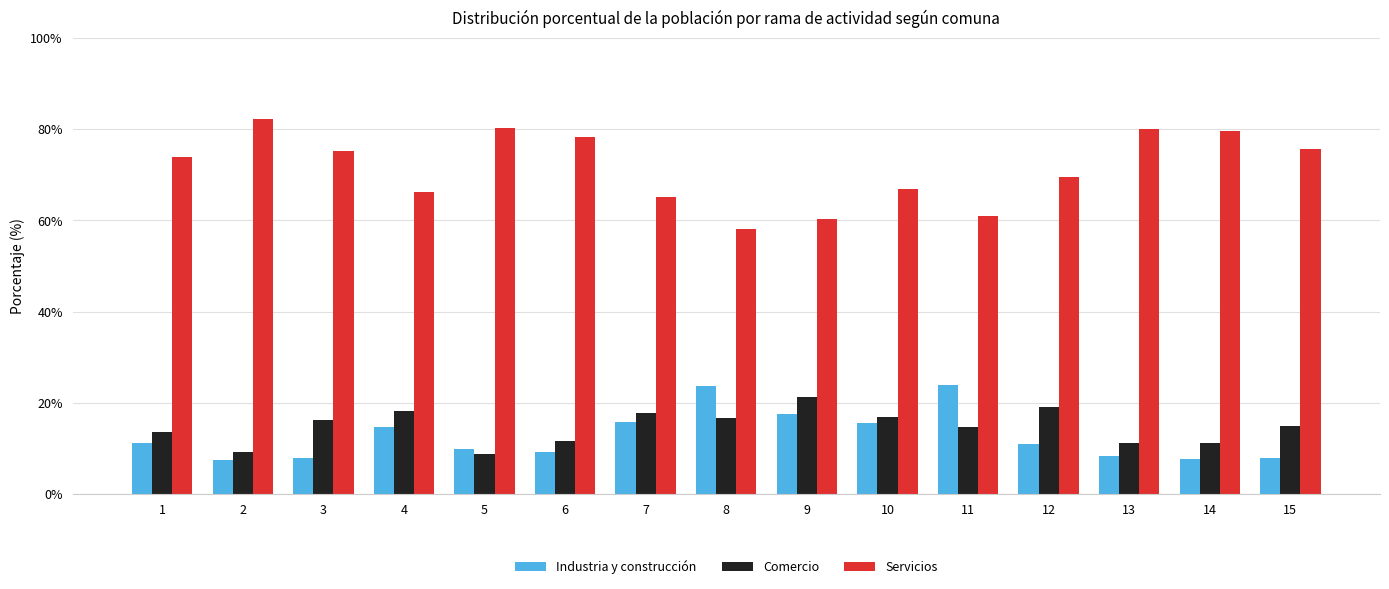

At 8, list the series in order from largest to smallest.

Servicios, Industria y construcción, Comercio